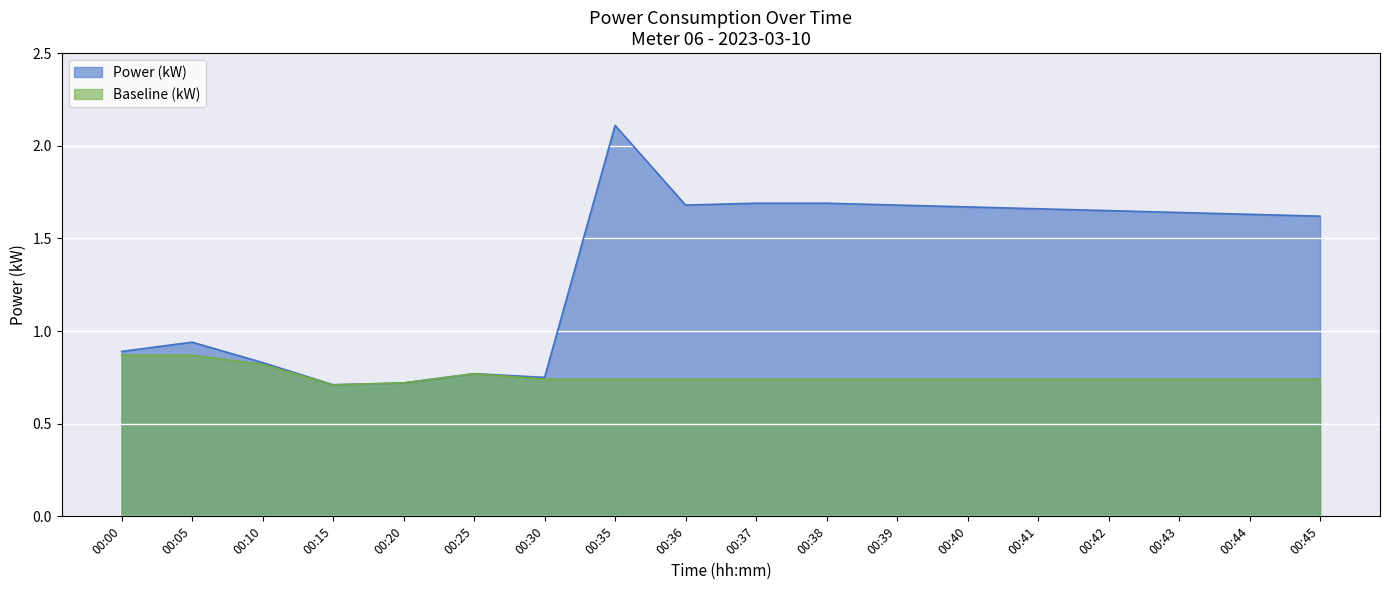

At which label does Power (kW) reach its minimum?

00:15